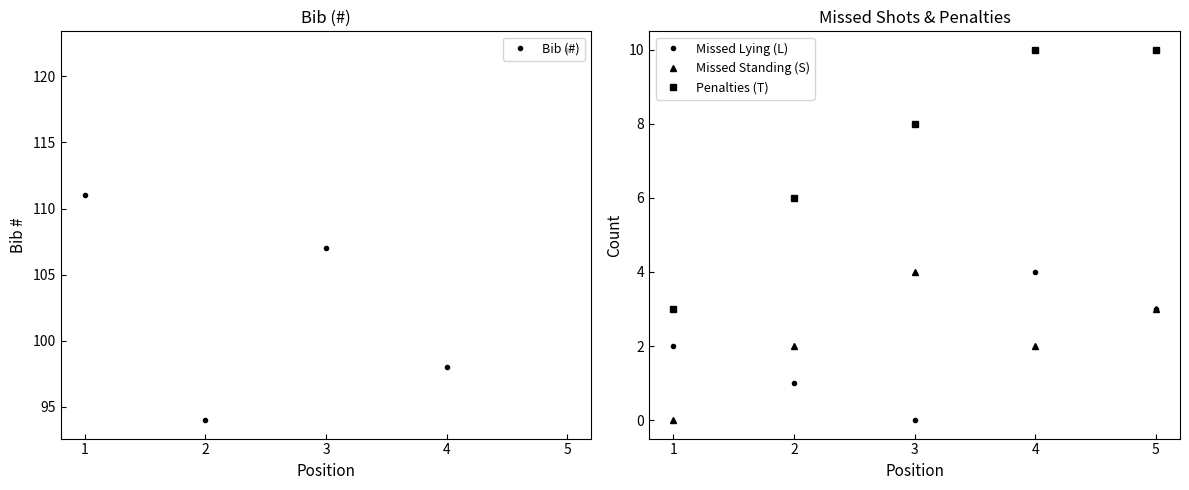

Is this an area chart (filled region under the line)?

No